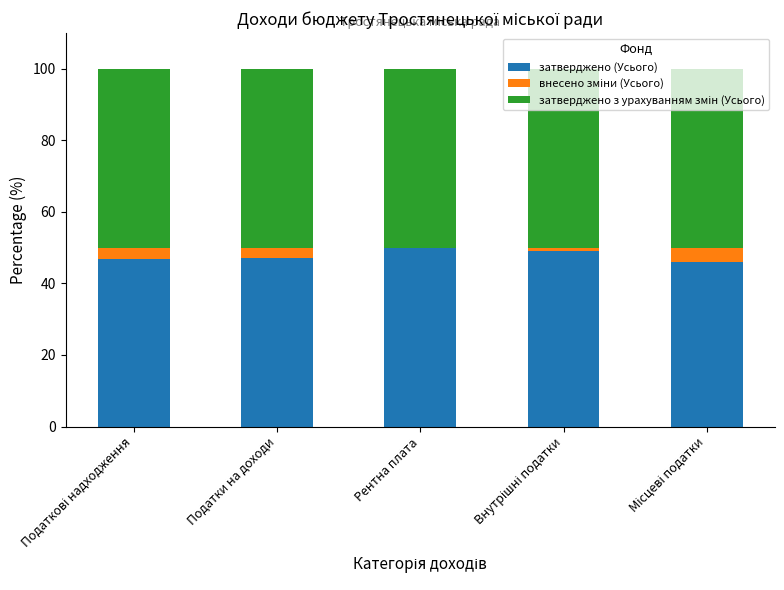

What is the total value across all series at Рентна плата?

100.0